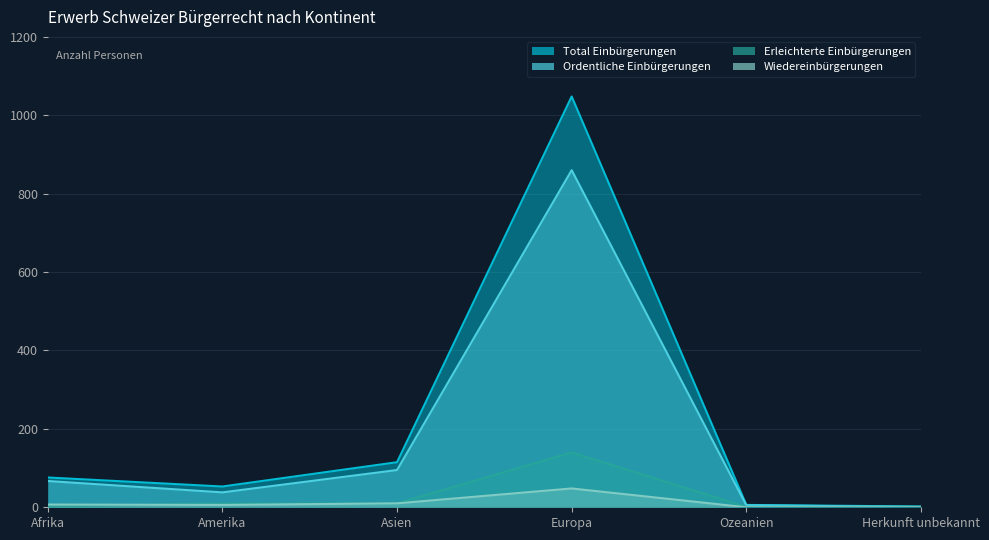

Rank the series at Ozeanien from highest to lowest value.

Total Einbürgerungen, Ordentliche Einbürgerungen, Erleichterte Einbürgerungen, Wiedereinbürgerungen